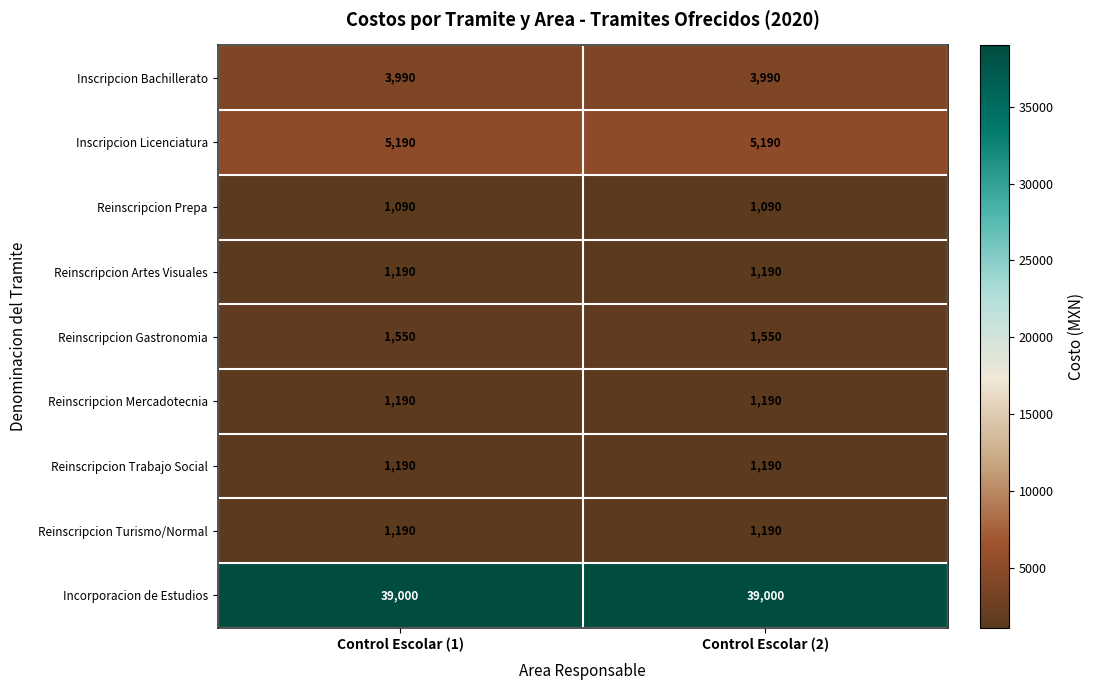

Is it true that Inscripcion Licenciatura equals 8413 at Control Escolar (2)?

False